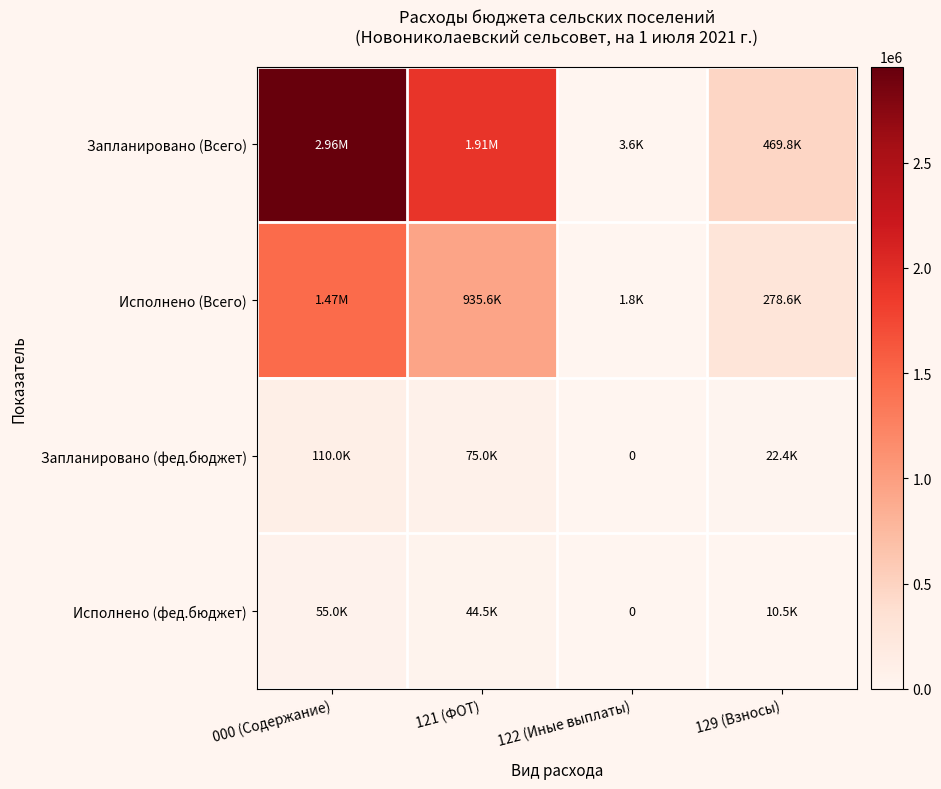

How many data points does each series have?

4